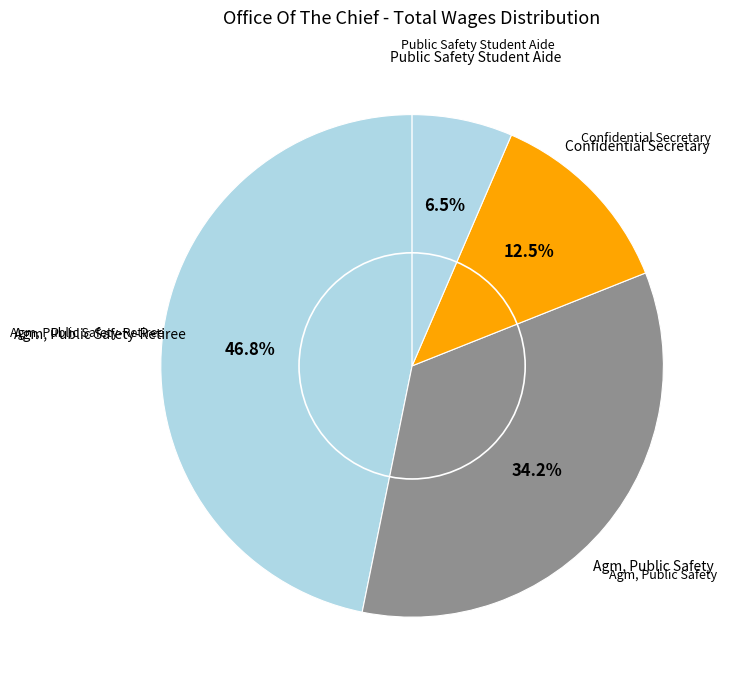

Which slice is the largest?

Agm, Public Safety-Retiree